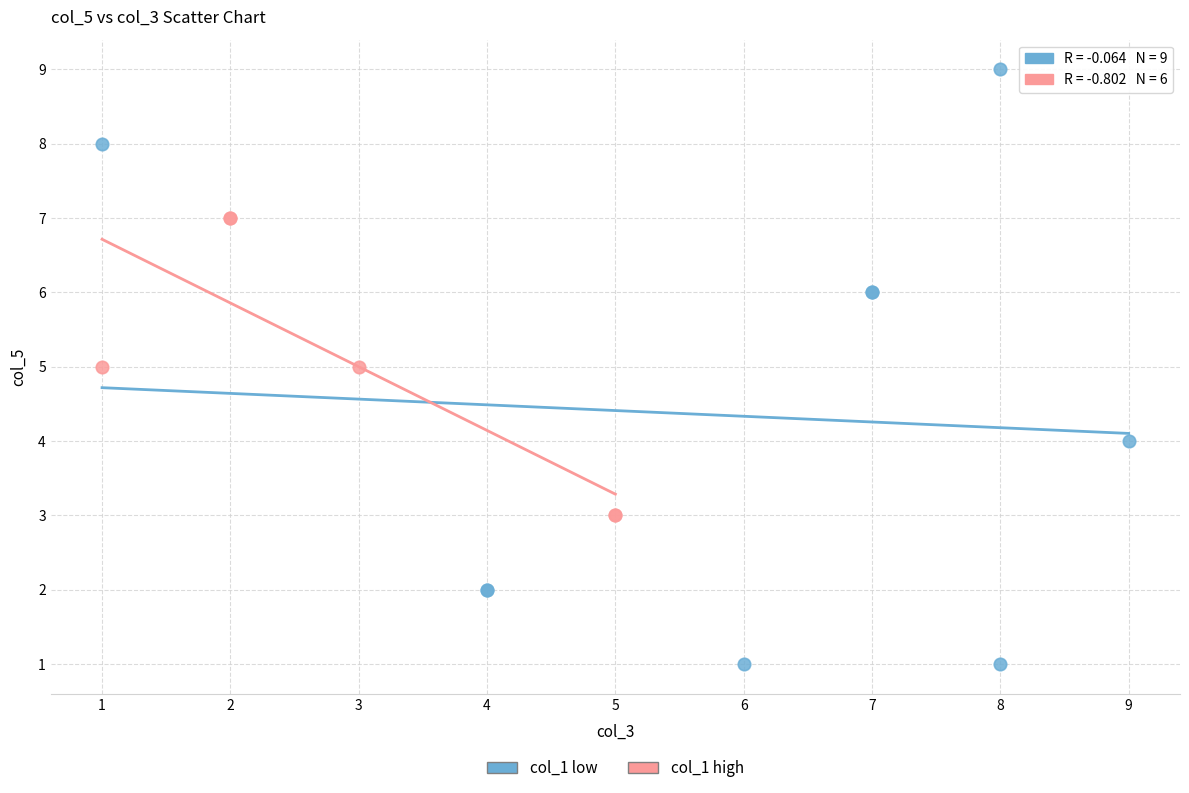

Which series reaches the maximum Y coordinate?

col_1 low